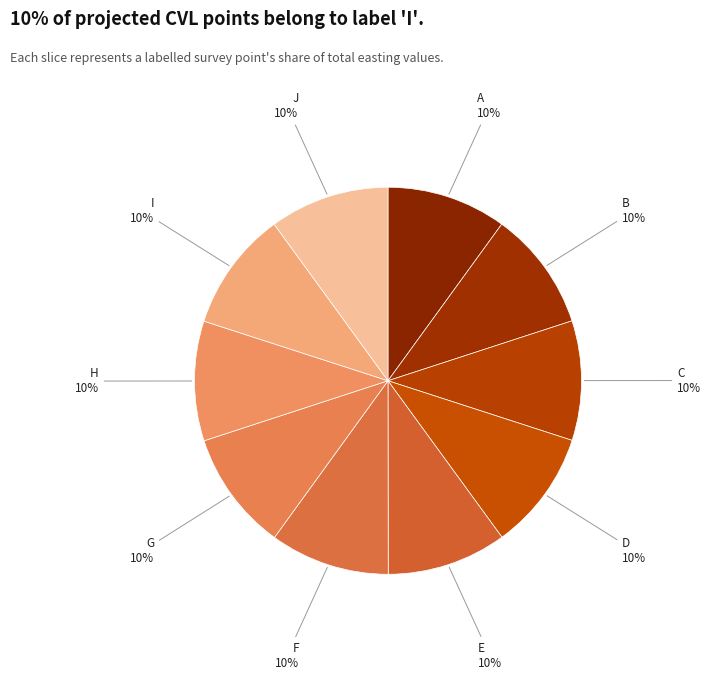

Is there a majority slice in this chart?

No